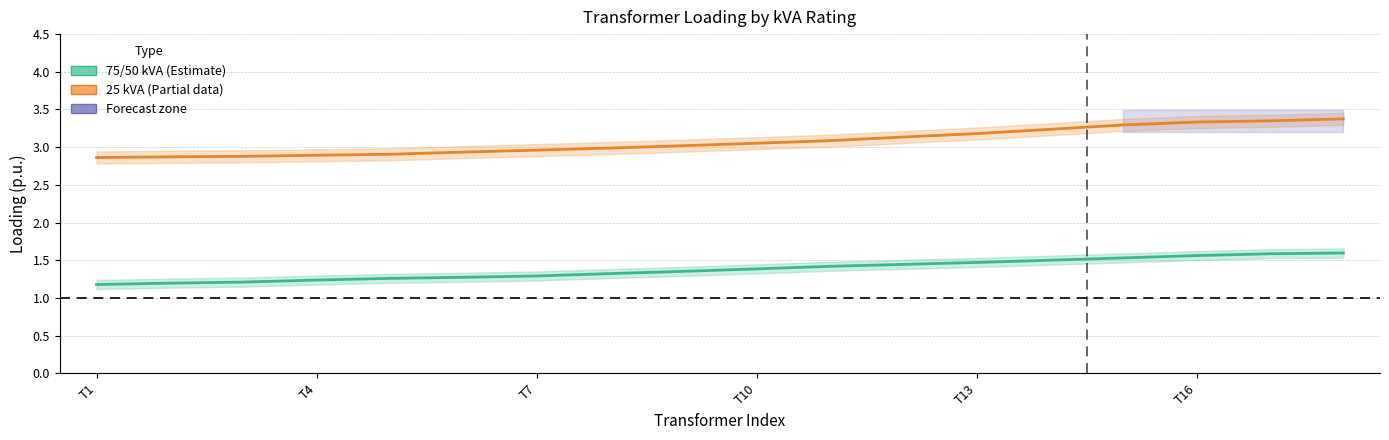

Which series has the largest range (max minus min)?

25 kVA Transformers